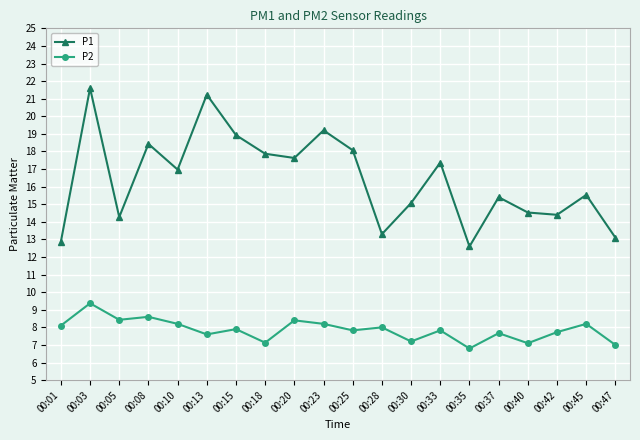

Which series has the widest spread of values?

P1